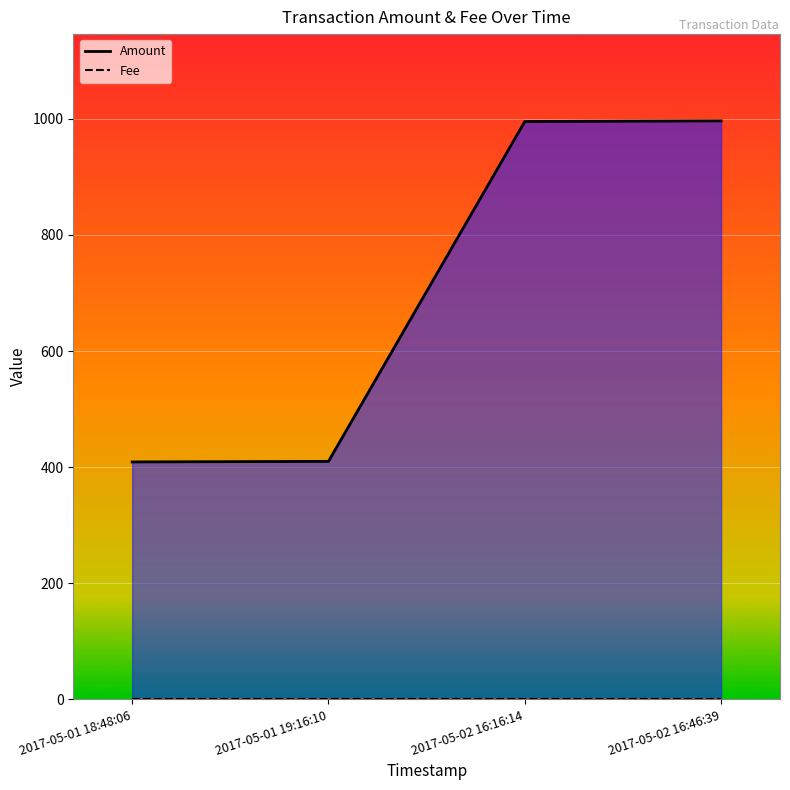

At which label does Fee reach its peak?

2017-05-01 18:48:06